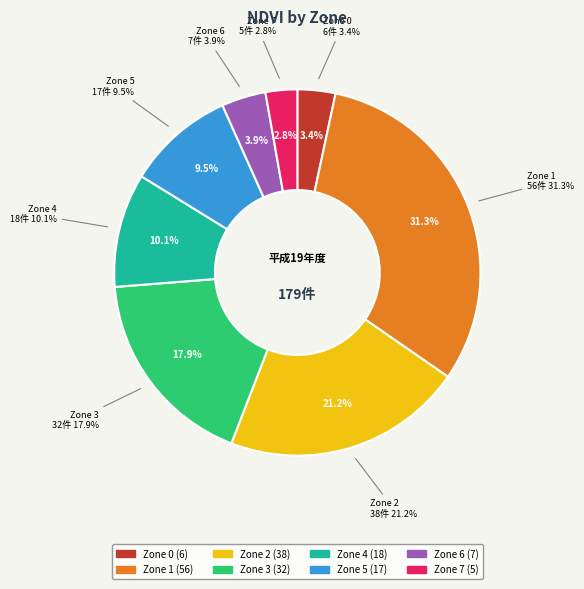

Which category has the biggest portion of the pie?

Zone 1